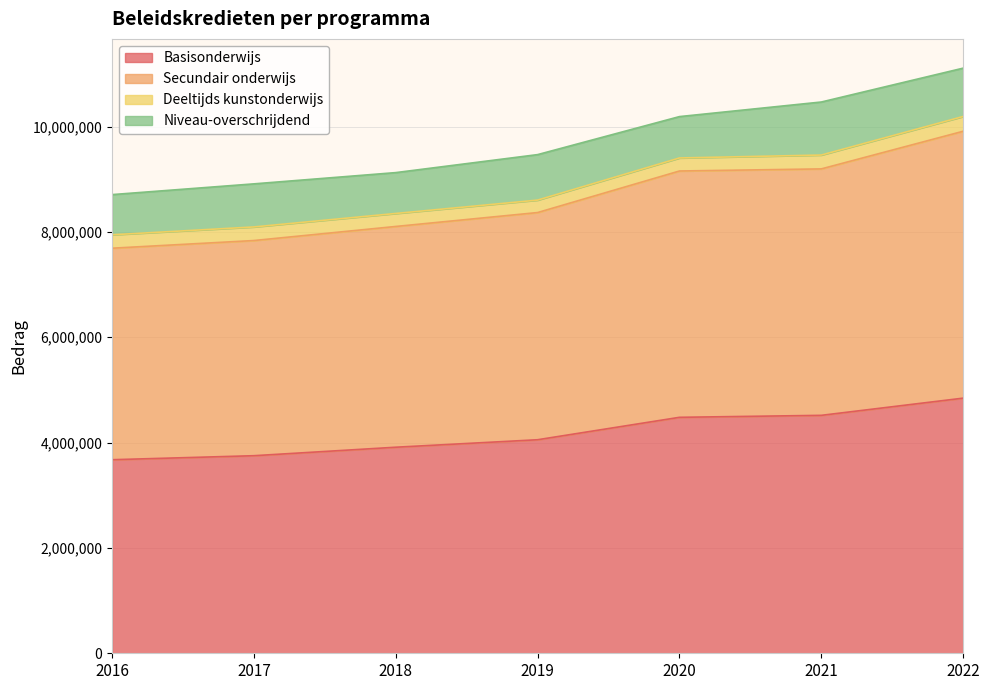

True or false: Basisonderwijs and Secundair onderwijs intersect in this chart.

False